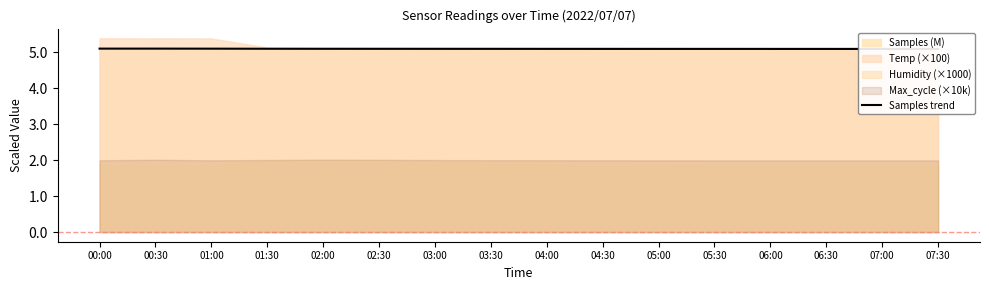

What is the label of the 12th point from the left?

05:30